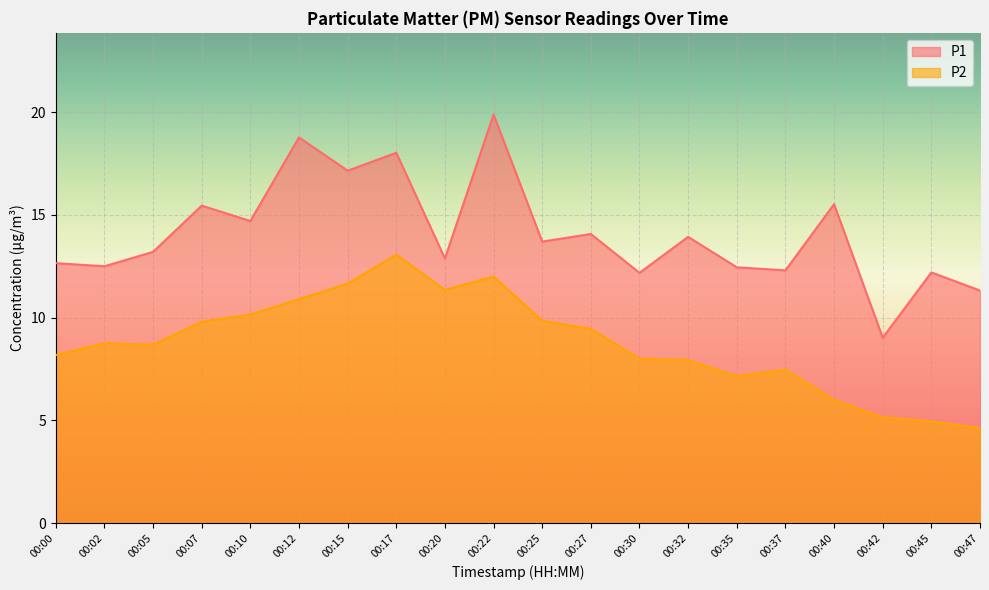

True or false: P1 and P2 intersect in this chart.

False